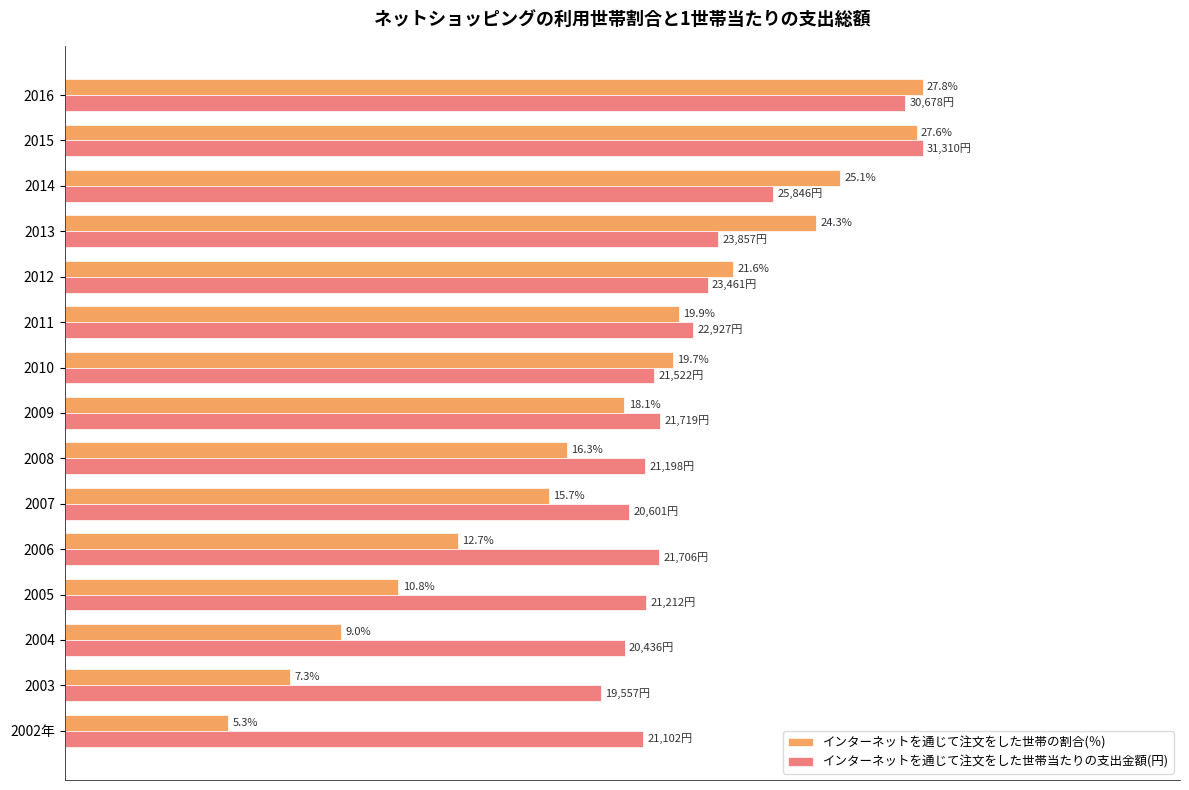

Which series has the largest total across all categories?

インターネットを通じて注文をした世帯当たりの支出金額(円)